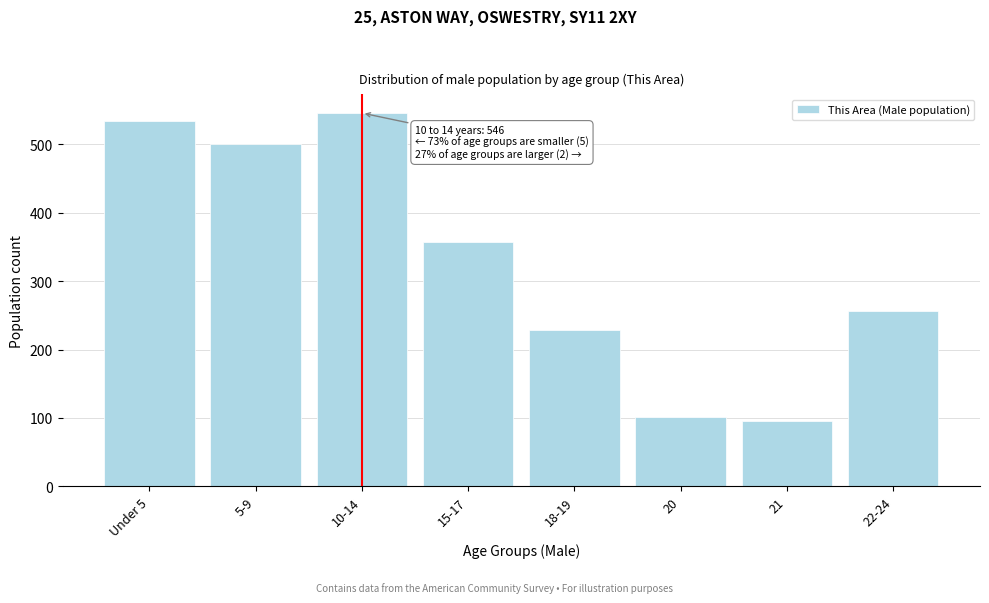

Reading left to right, transcribe all the data shown in this chart.

535	500	546	358	229	101	95	256